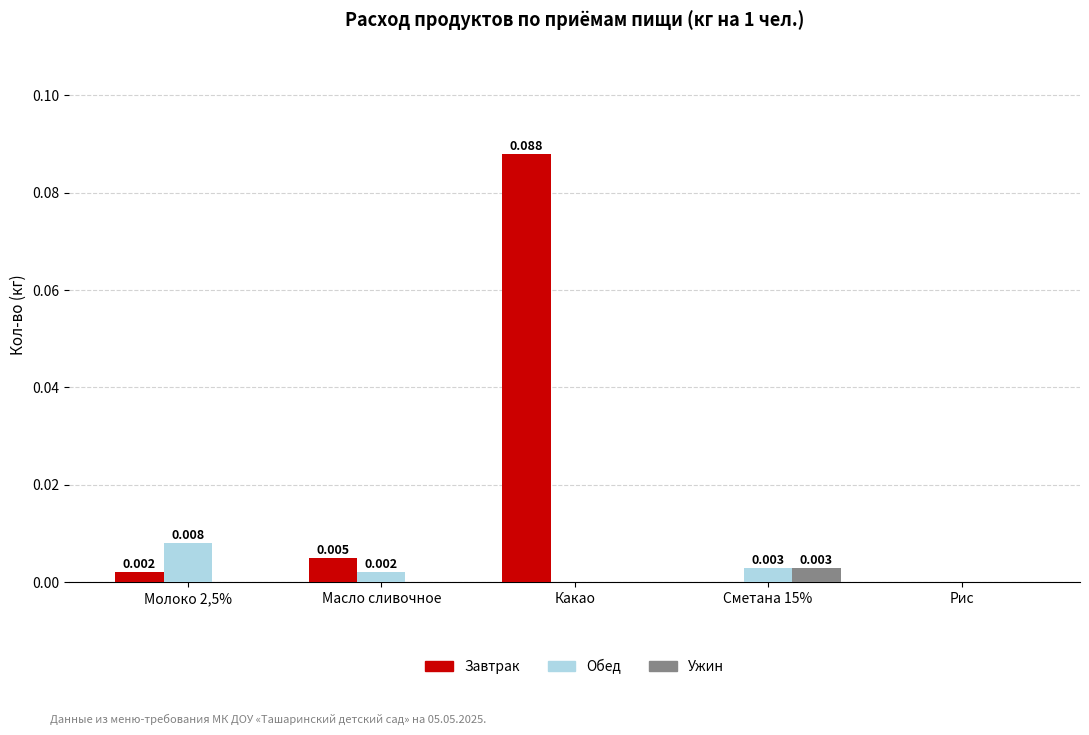

Is the value of Завтрак at Какао greater than the value of Ужин at Молоко 2,5%?

Yes